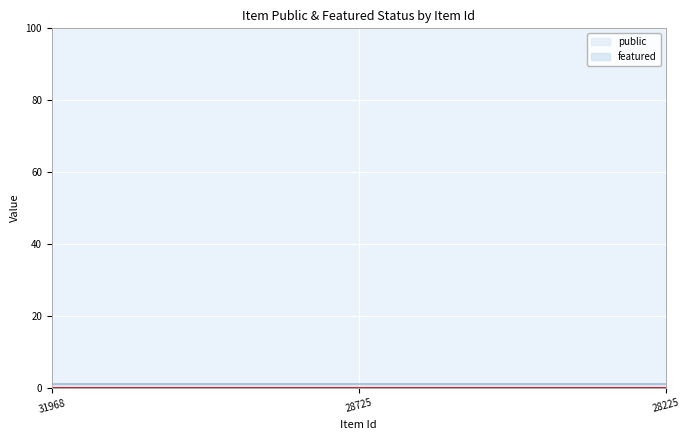

What is the spread (max minus min) of values at 28225?

1